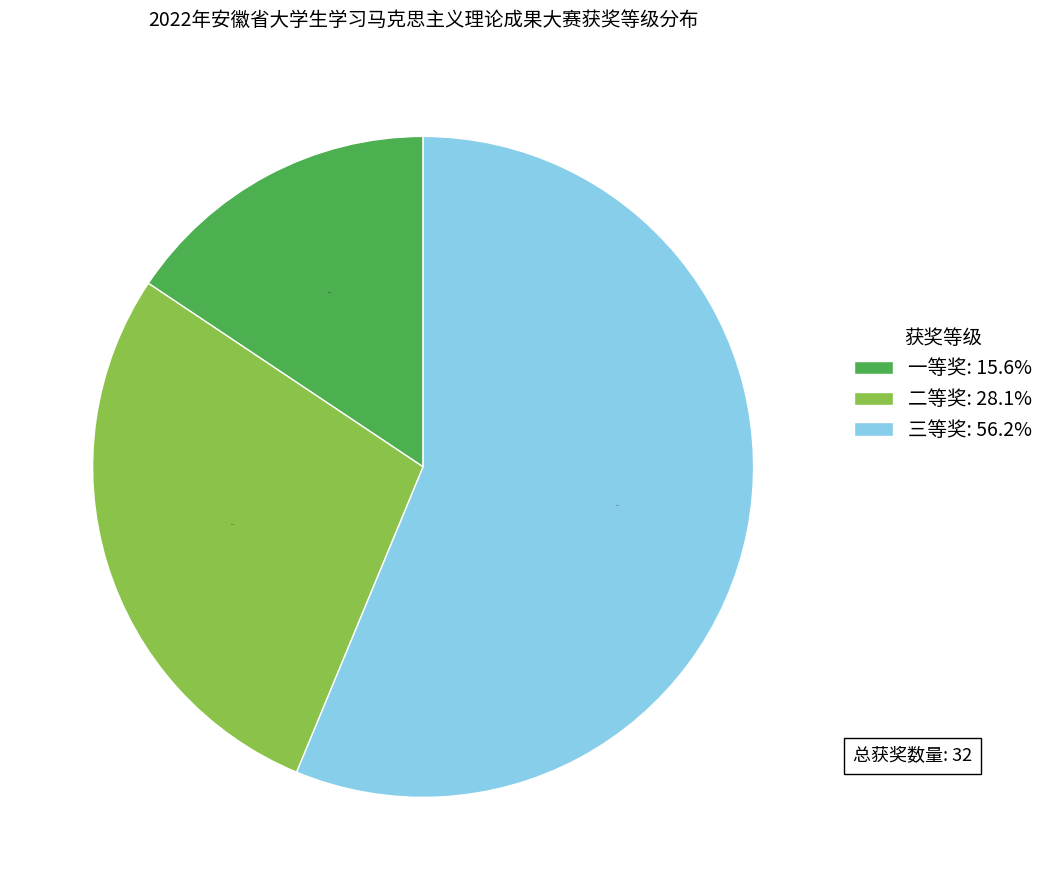

Between 三等奖 and 一等奖, which is larger?

三等奖